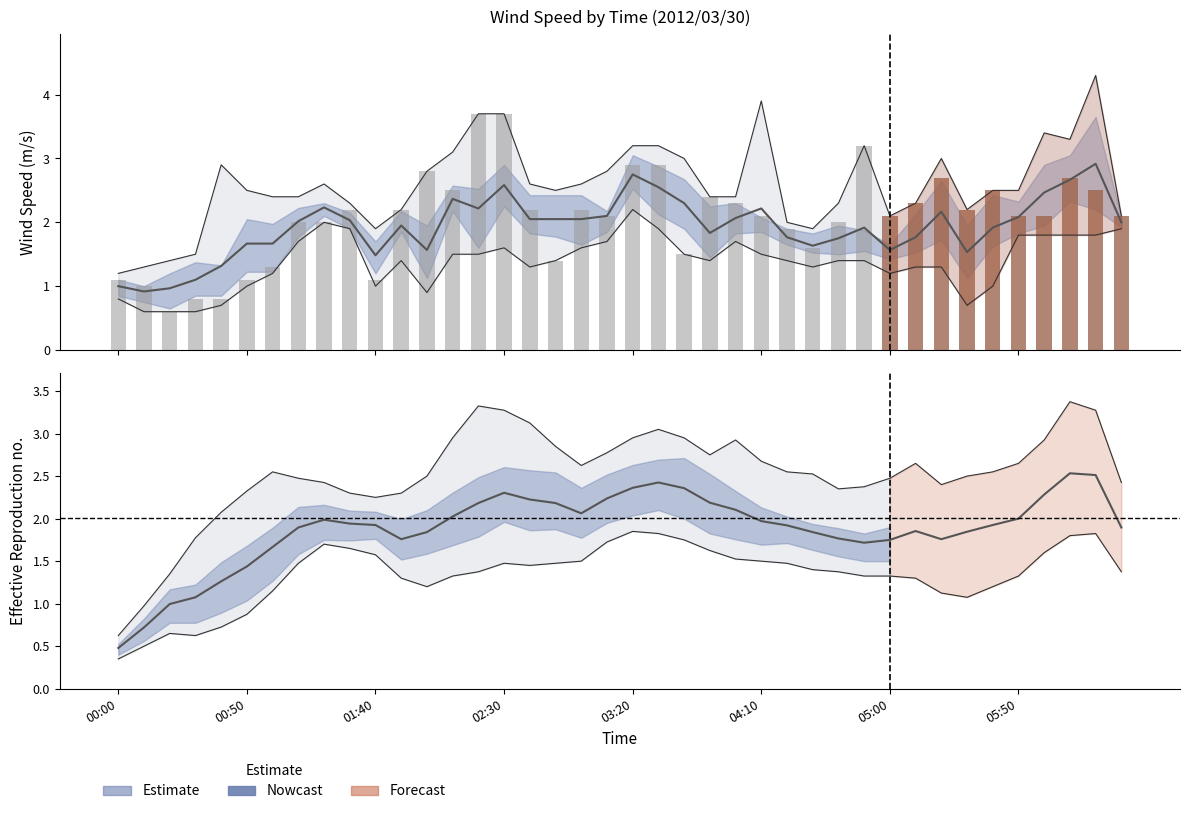

Are the bars horizontal?

No